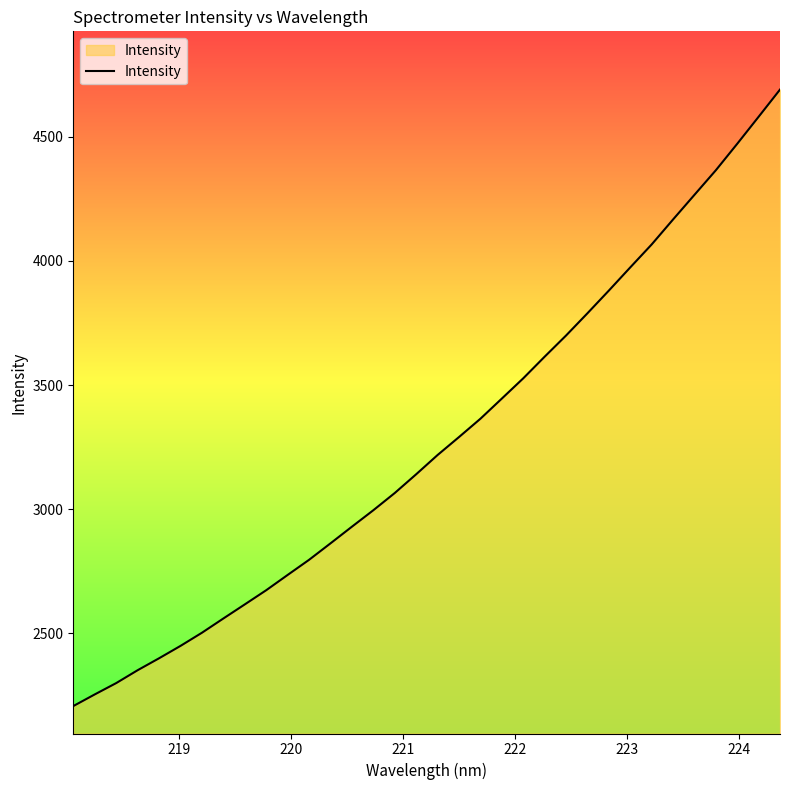

Does the chart have visible grid lines?

No